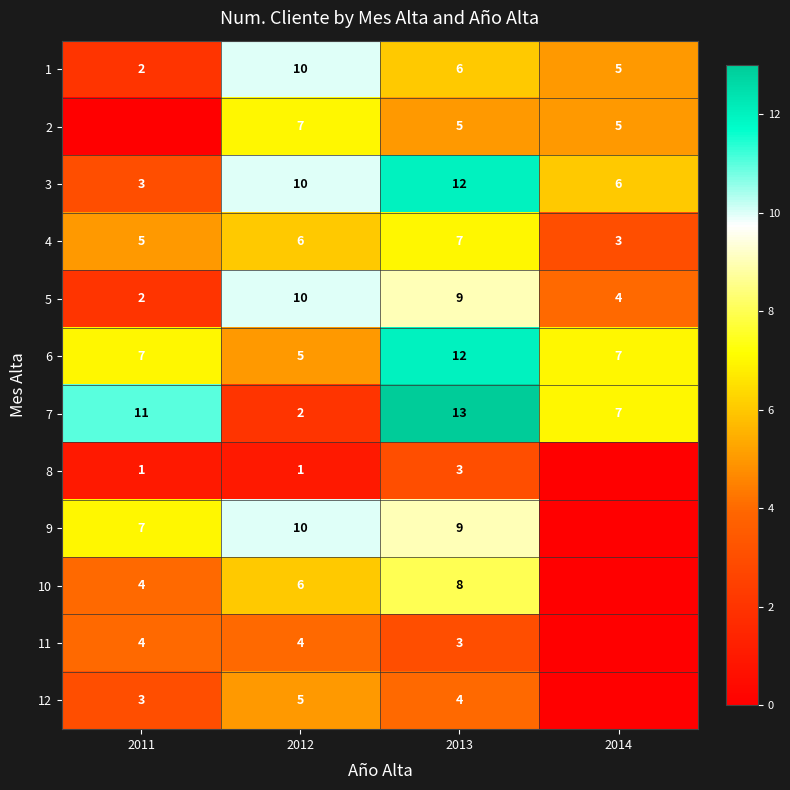

At which label is 5 closest to 6?

2014